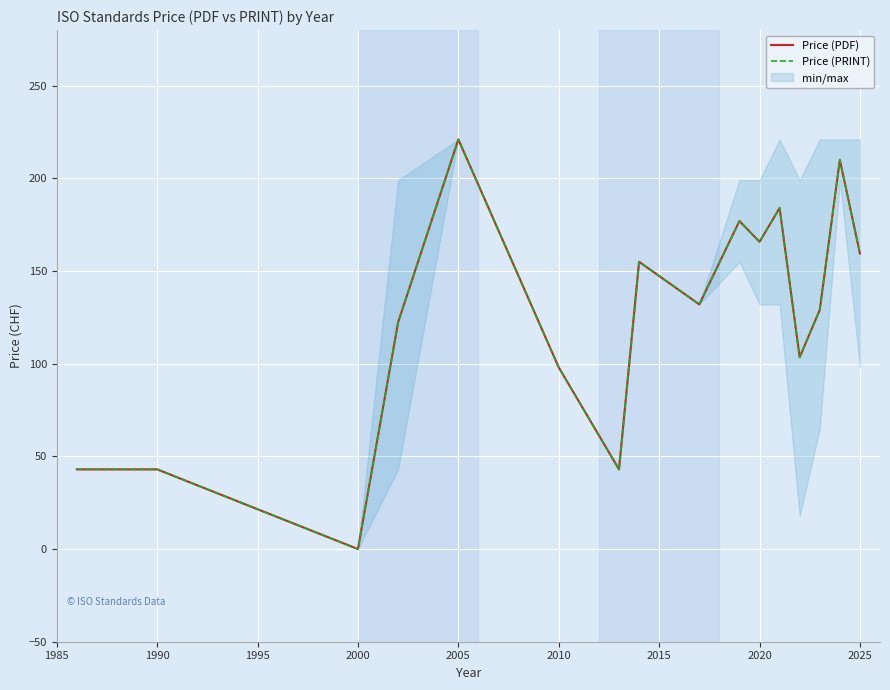

At which category is the sum across all series the highest?

2005